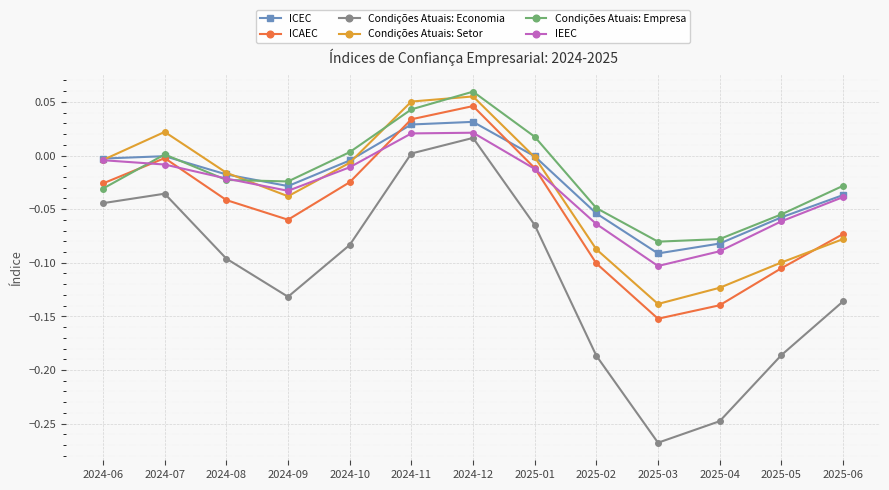

At which category does Condições Atuais: Setor reach its first local peak?

2024-07